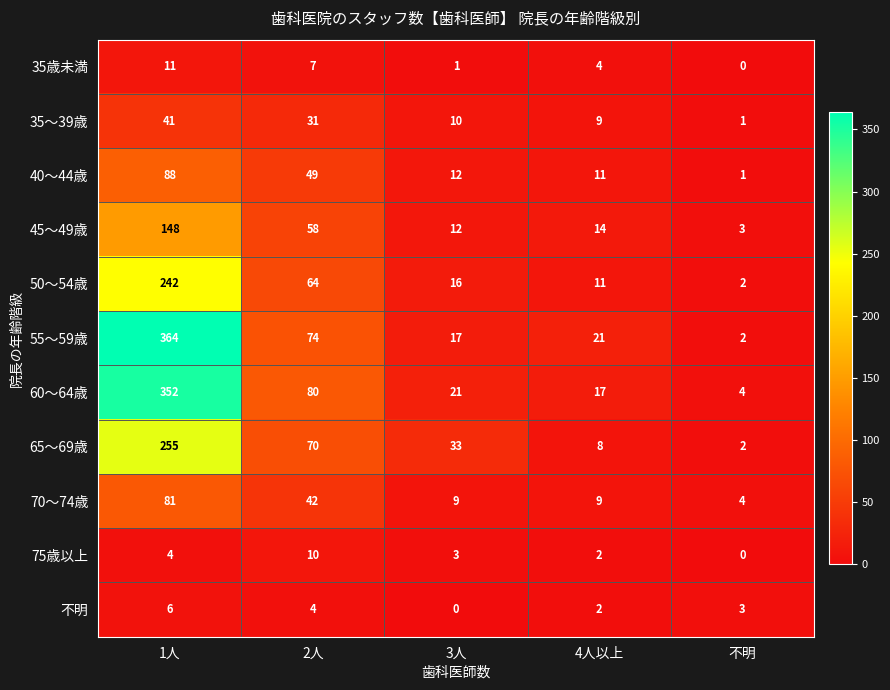

How many 不明 values are between 2 and 4?

3